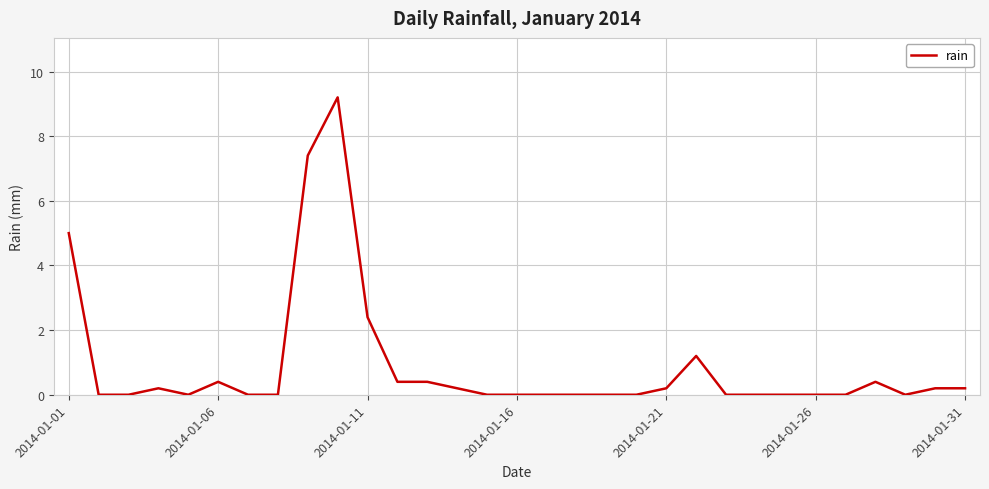

Reading left to right, transcribe all the data shown in this chart.

5.0	0.0	0.0	0.2	0.0	0.4	0.0	0.0	7.4	9.2	2.4	0.4	0.4	0.2	0.0	0.0	0.0	0.0	0.0	0.0	0.2	1.2	0.0	0.0	0.0	0.0	0.0	0.4	0.0	0.2	0.2